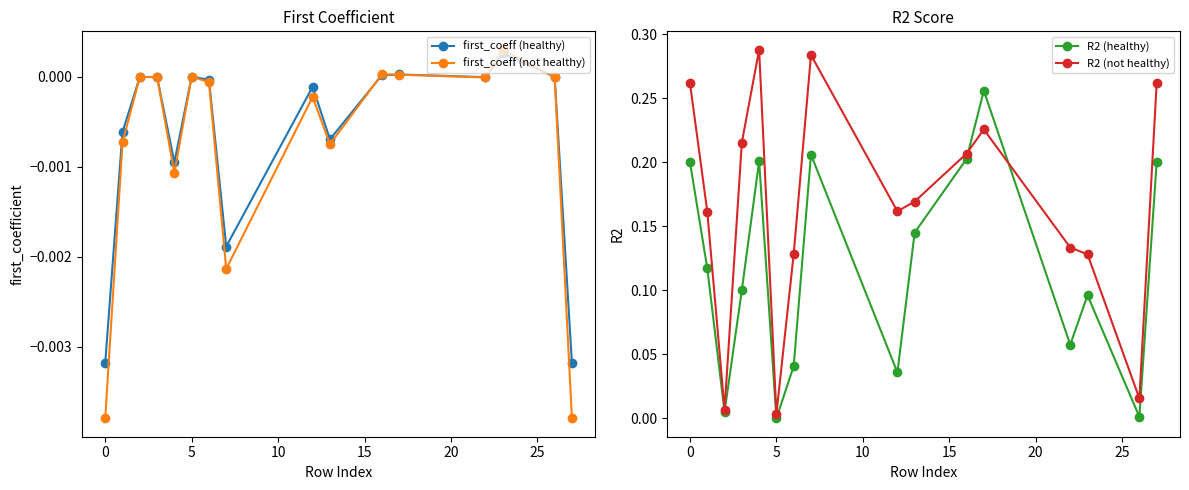

True or false: R2 (healthy) and first_coeff (healthy) intersect in this chart.

False